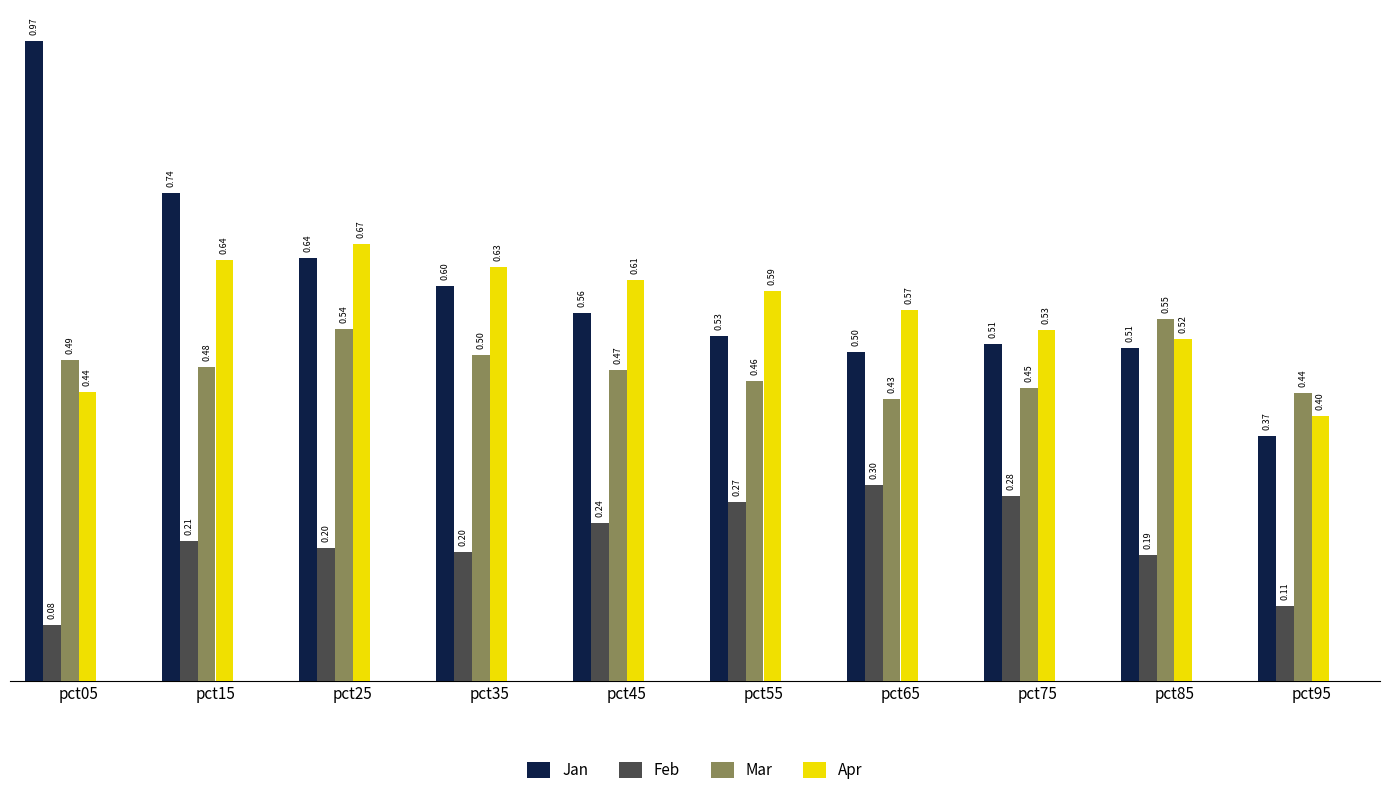

Does the chart contain any negative values?

No